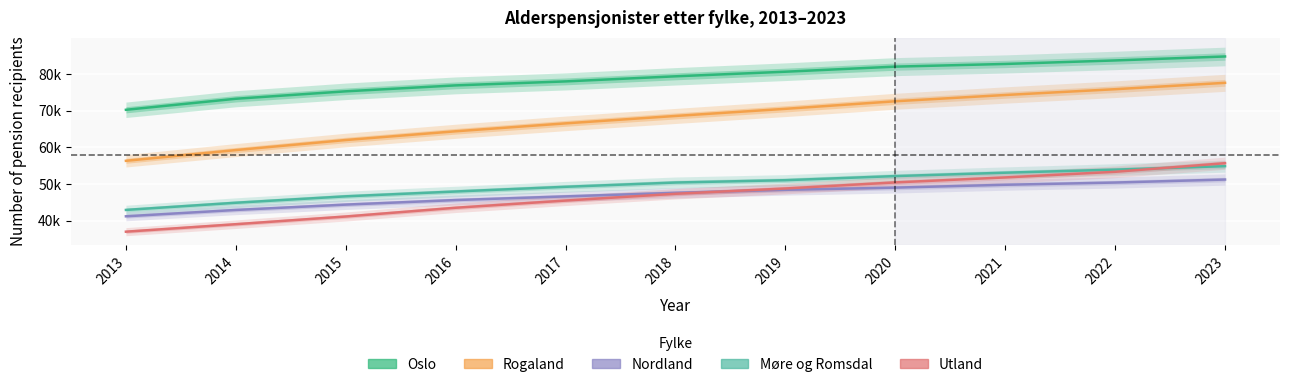

Reading left to right, list all the values displayed in this chart.

Oslo: 70250	73264	75295	76918	78005	79395	80652	82041	82769	83731	84815
Rogaland: 56315	59245	61993	64382	66544	68566	70514	72580	74292	75873	77616
Nordland: 41158	42891	44351	45595	46595	47568	48395	48990	49769	50379	51200
Møre og Romsdal: 42898	44857	46611	47932	49215	50384	51017	52141	53067	53906	54851
Utland: 36954	38996	41100	43492	45458	47312	48755	50416	51774	53313	55662